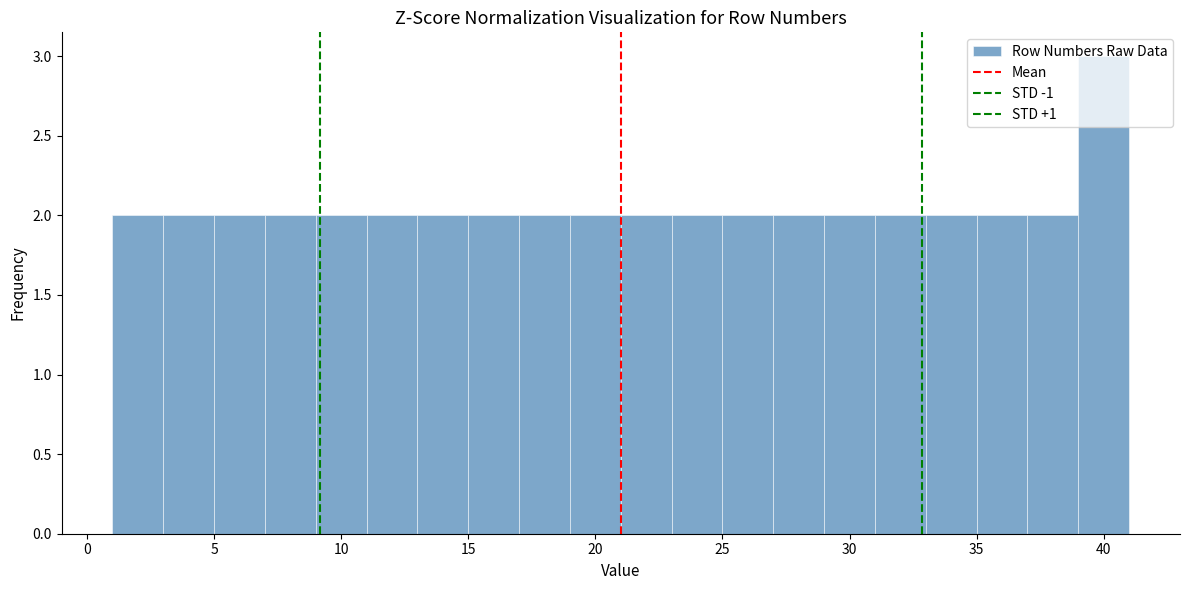

Which range on the x-axis has the tallest bar?

39 to 41